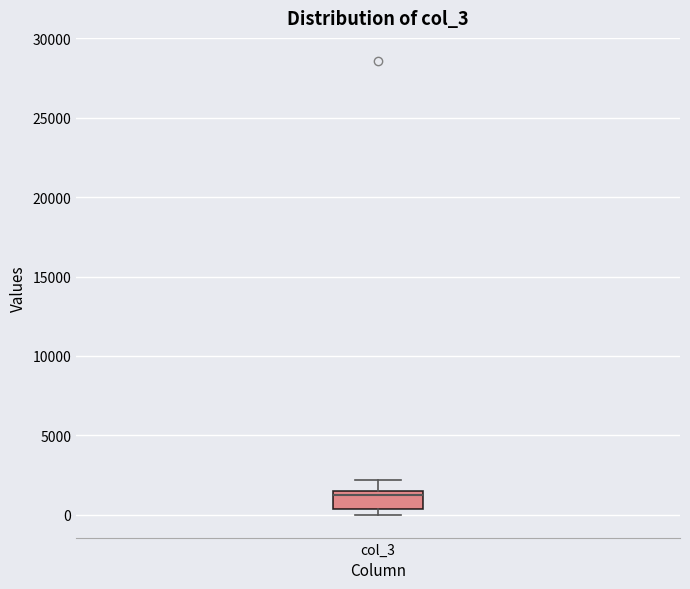

Transcribe this box plot: give where the median line is, the range the box spans, and where the two whiskers end, as read against the y-axis. The values are not printed on the chart, so give them approximately, as read against the axis.

median 1500 (just below the box's upper edge), box 500 to 1500, whiskers 0 to 2000